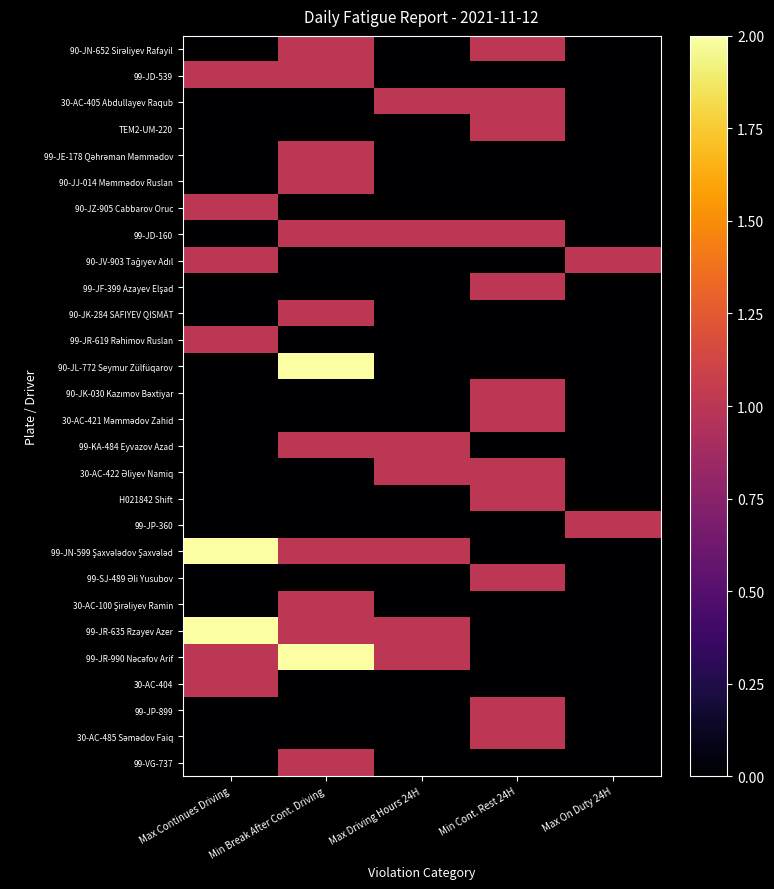

What is the difference between the highest and lowest values at Max On Duty 24H?

1